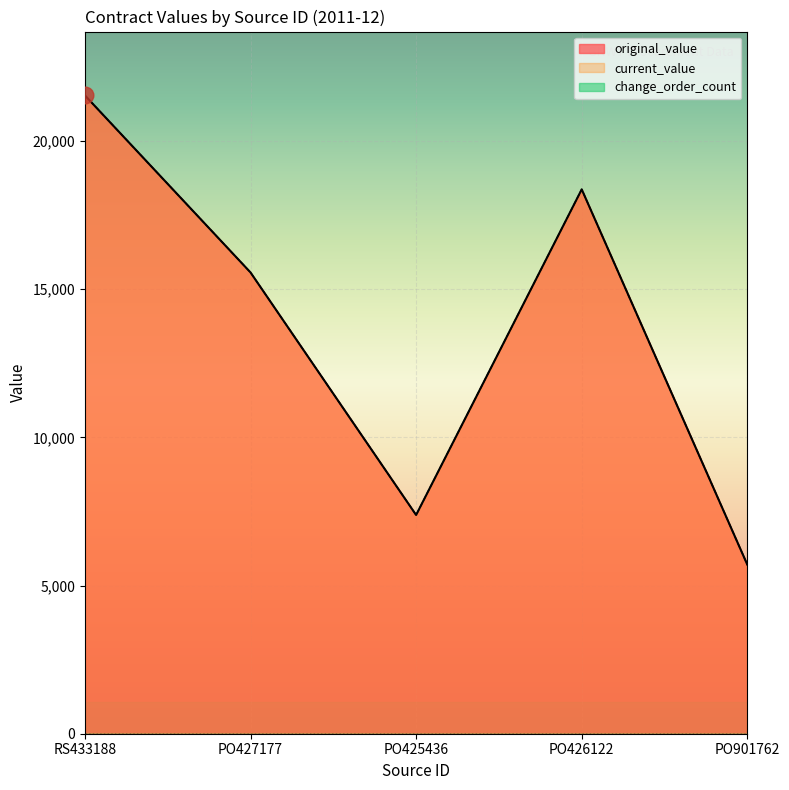

What is the minimum value for original_value?

5703.2